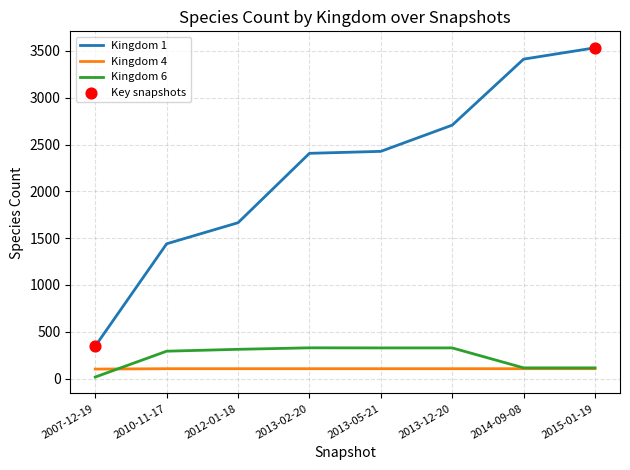

At how many categories does at least one series exceed 1059?

7